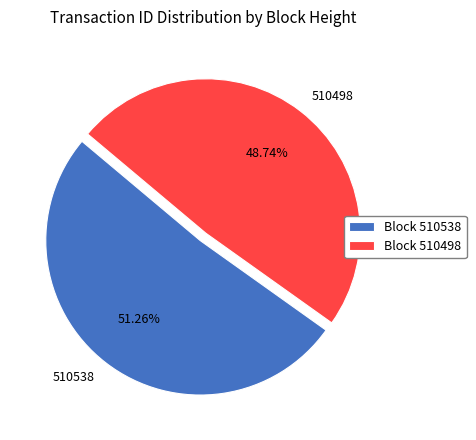

Approximately how many times larger is the value at 510498 compared to 510538?

1.0